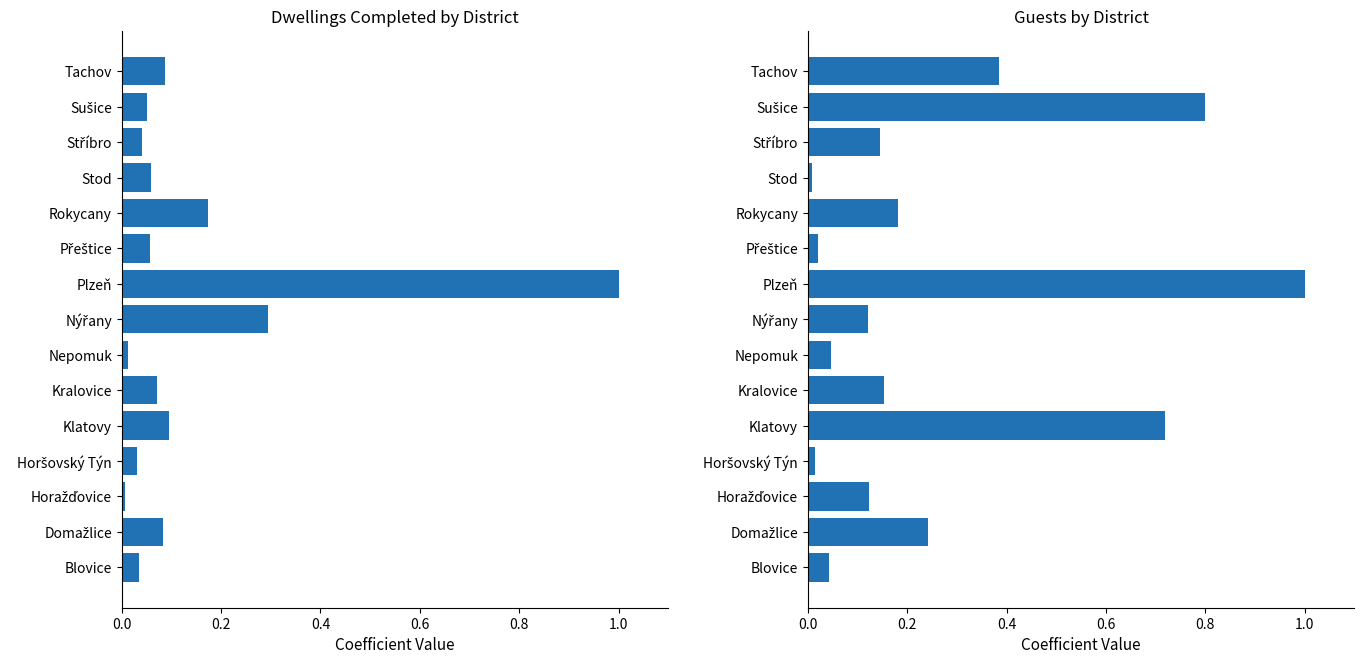

What position from the right is Rokycany?

5